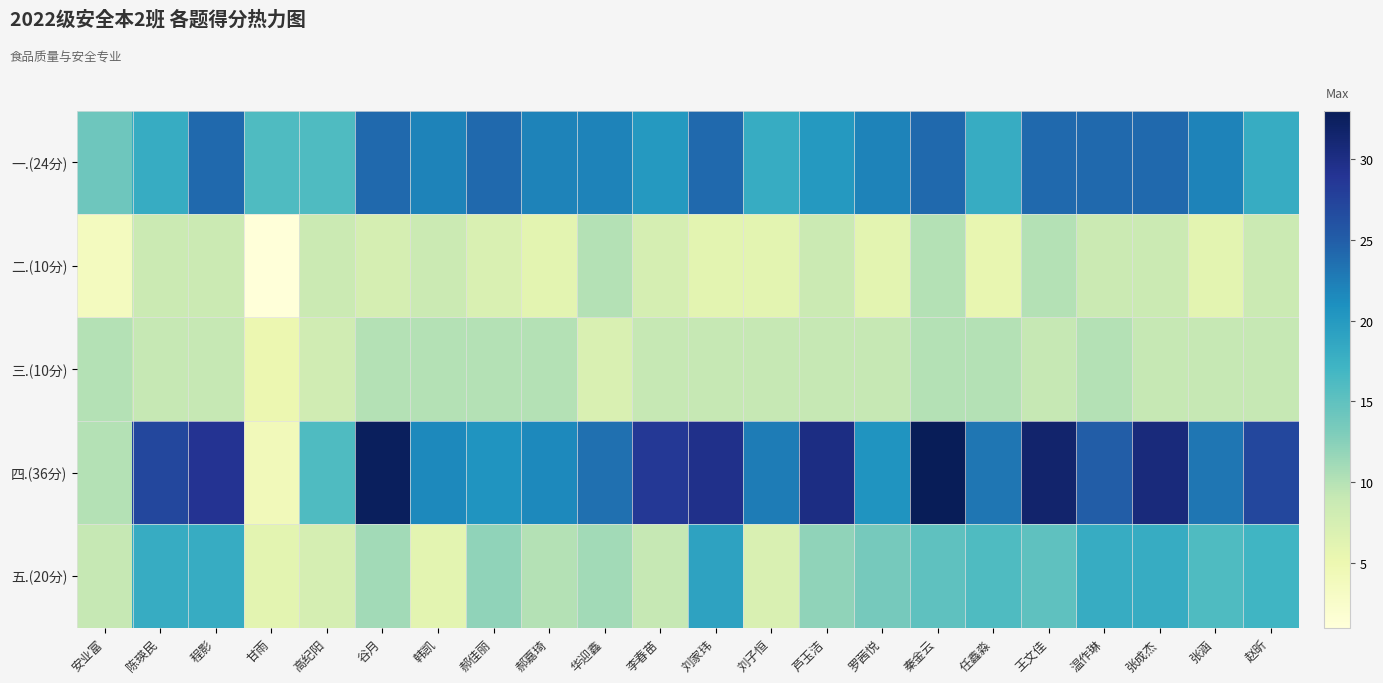

What is the total value across all series at 刘子恒?

62.5